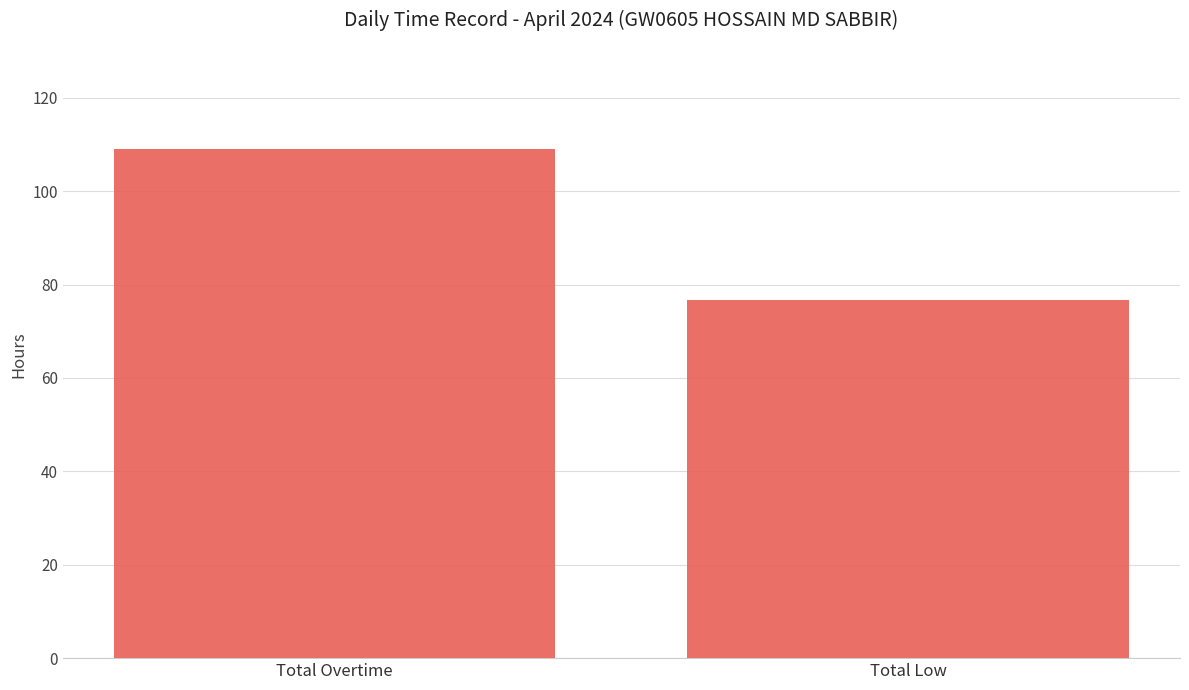

List the labels in order of value, smallest first.

Total Low, Total Overtime